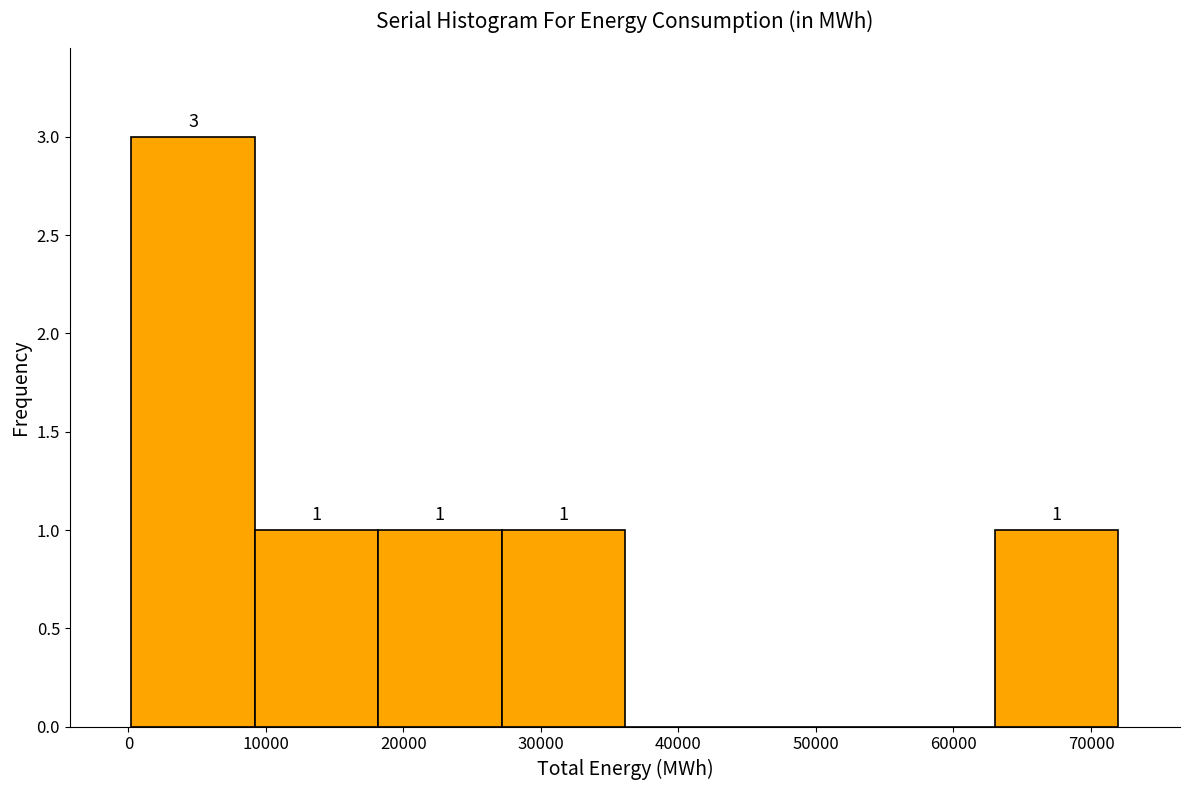

Over which range of the x-axis is the bar tallest?

0 to 9000